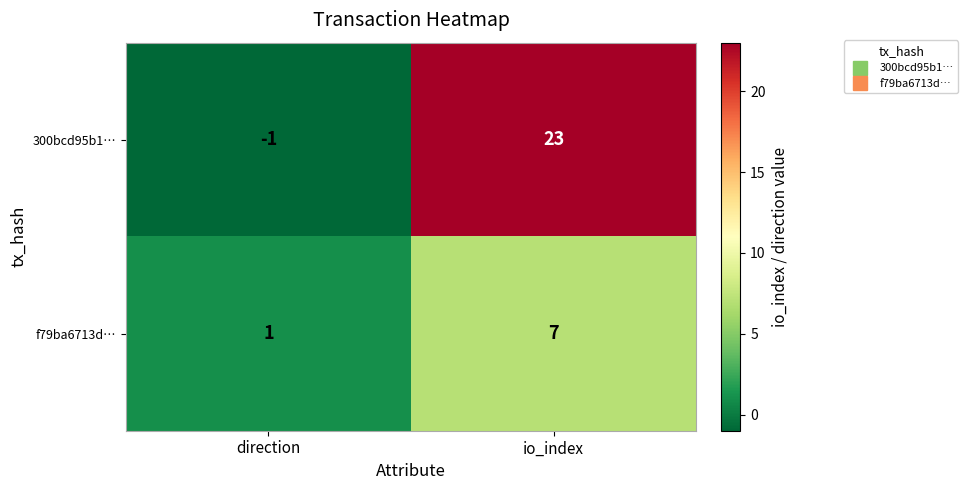

What is the difference between the maximum and minimum values in the f79ba6713d… series?

6